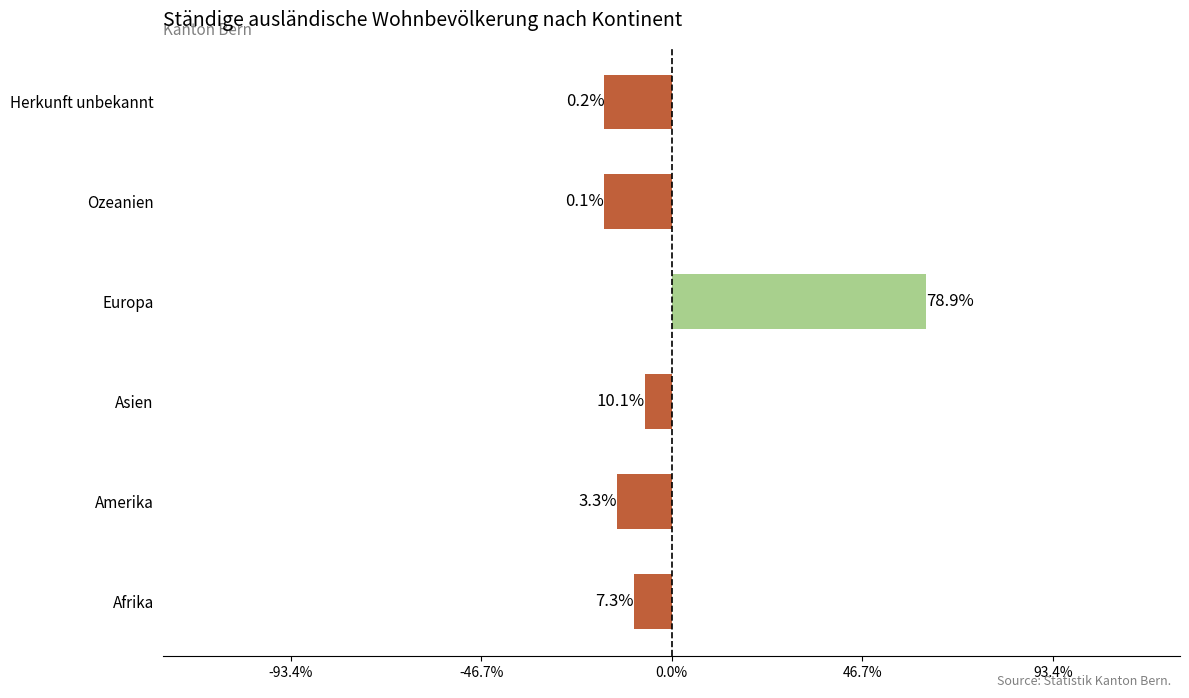

How many bars are there in total?

6